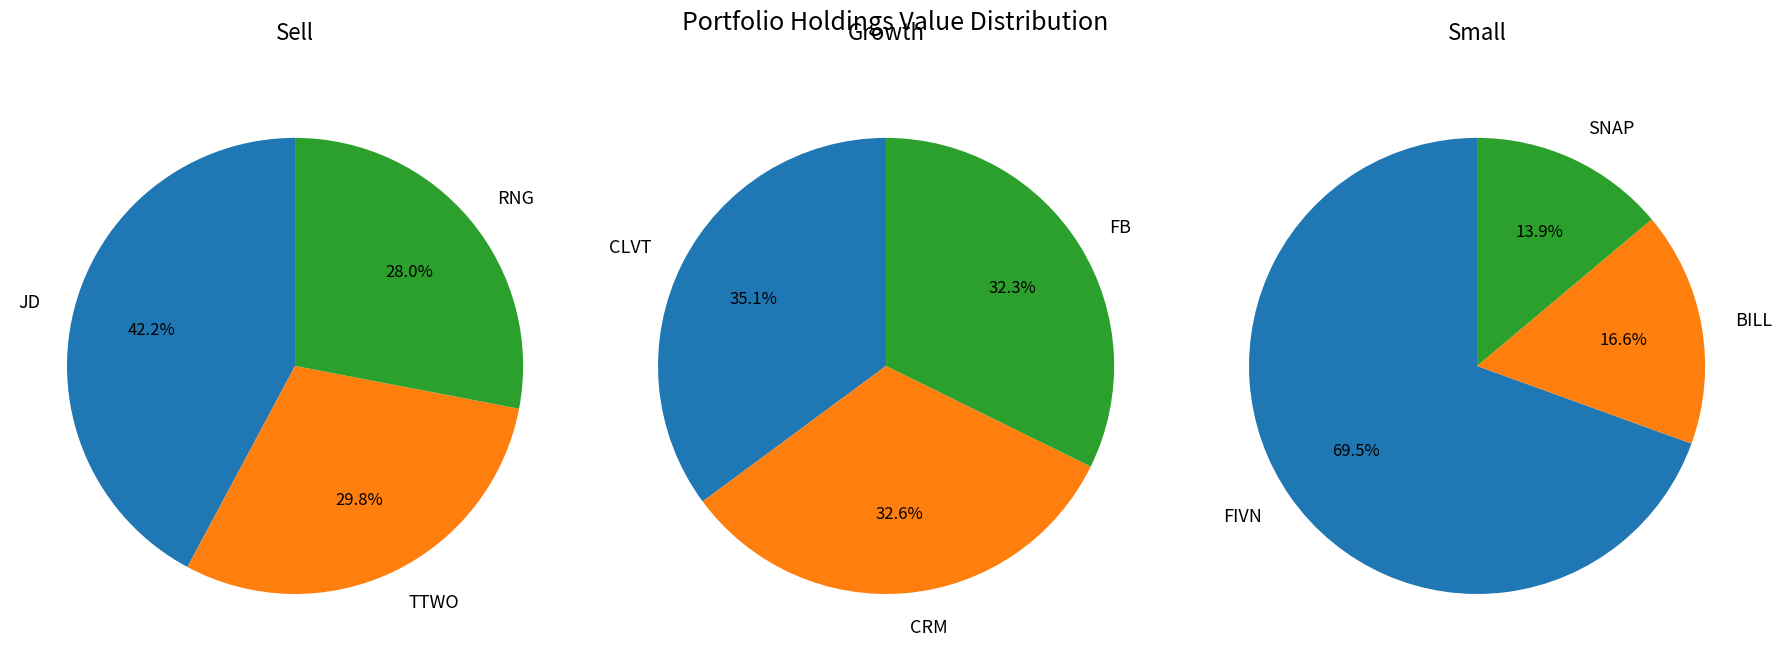

Which category has the biggest portion of the pie?

JD COM INC